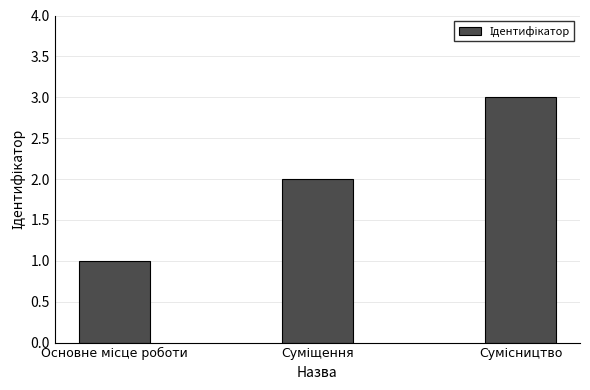

What is the greatest value displayed?

3